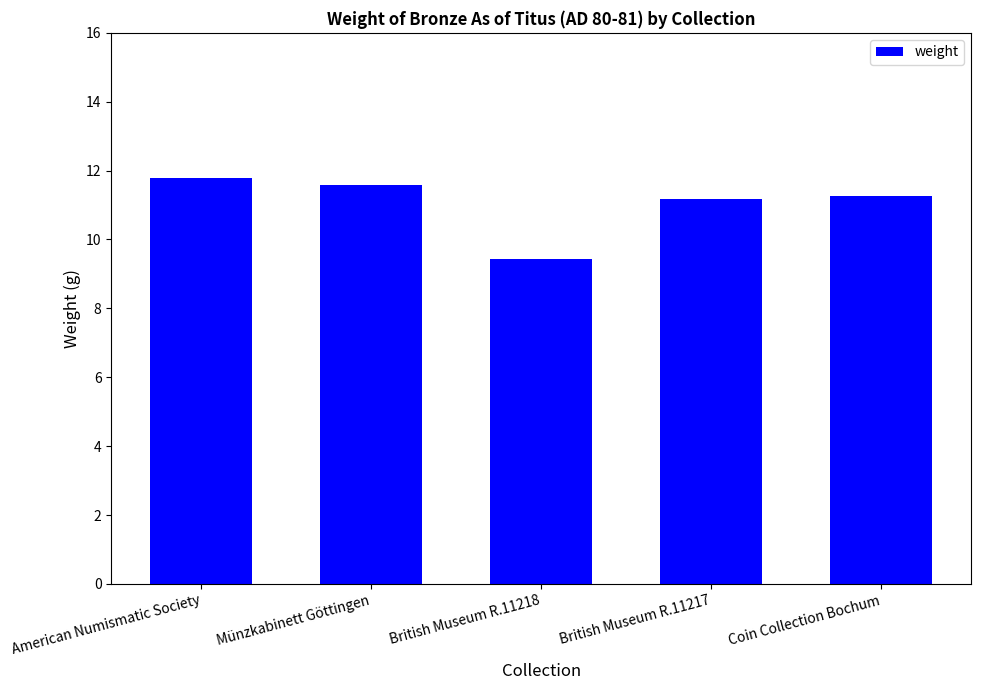

Which label corresponds to the smallest value in the chart?

British Museum R.11218